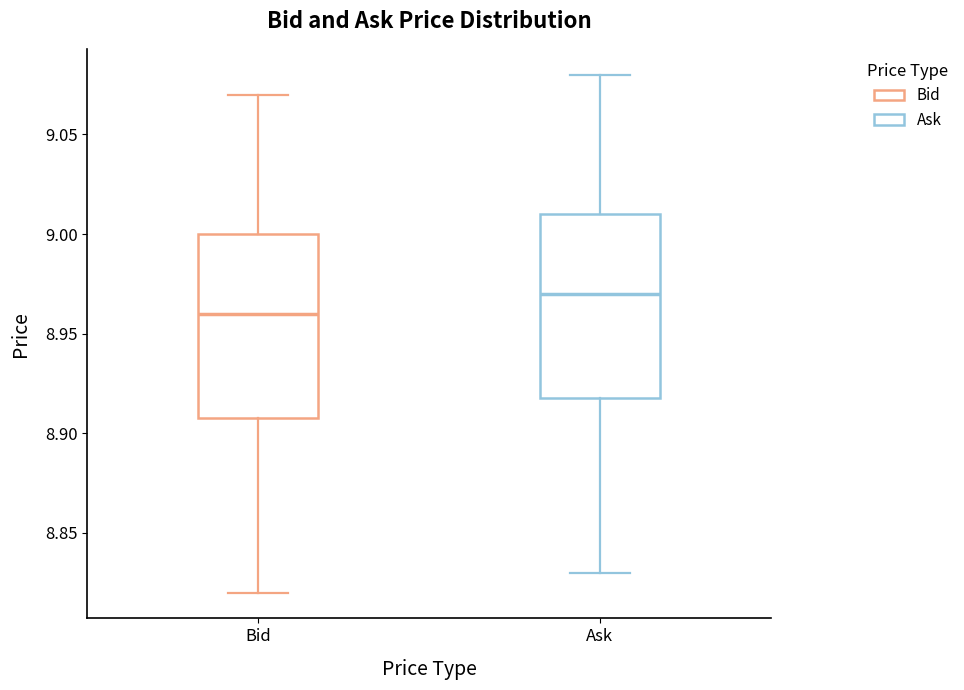

Which box's median line is the lowest?

Bid